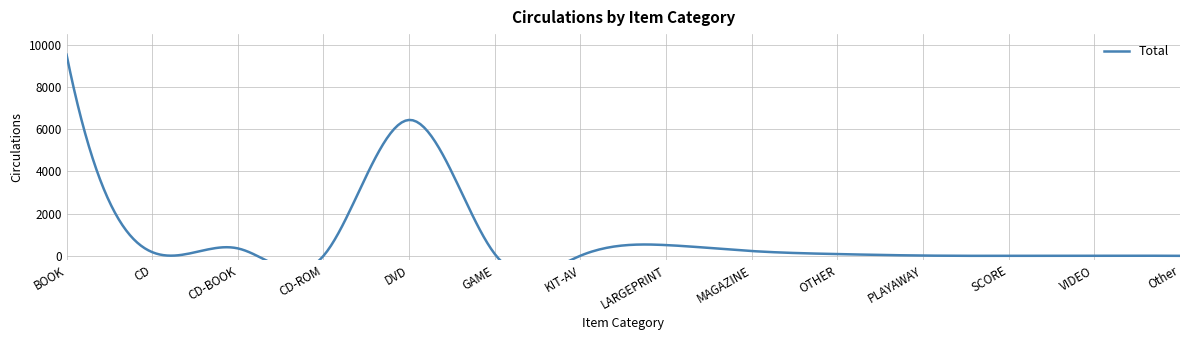

The value at OTHER is 52. True or false?

False